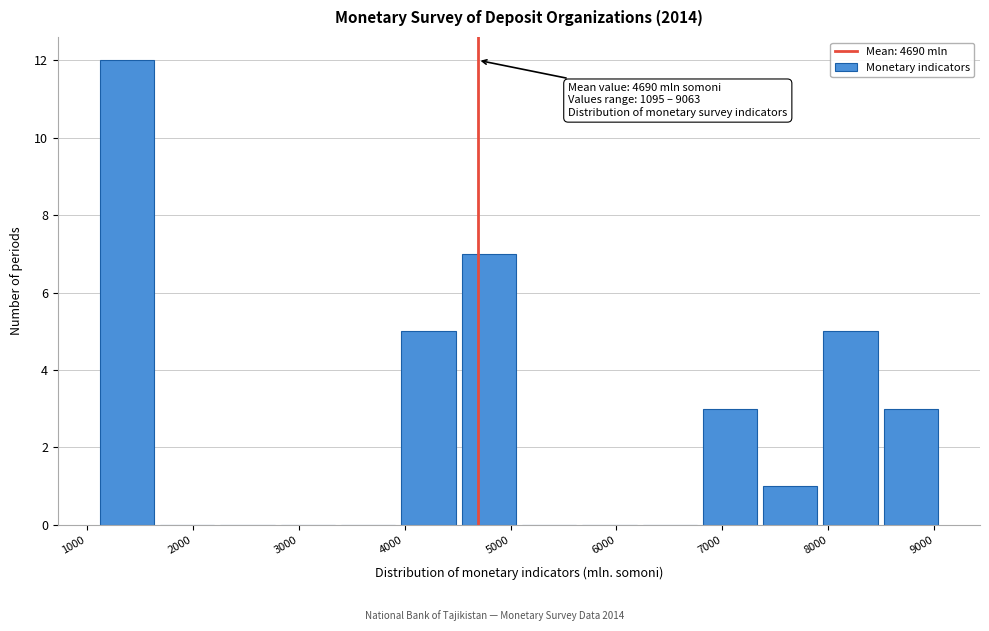

Which range on the x-axis has the tallest bar?

1100 to 1700